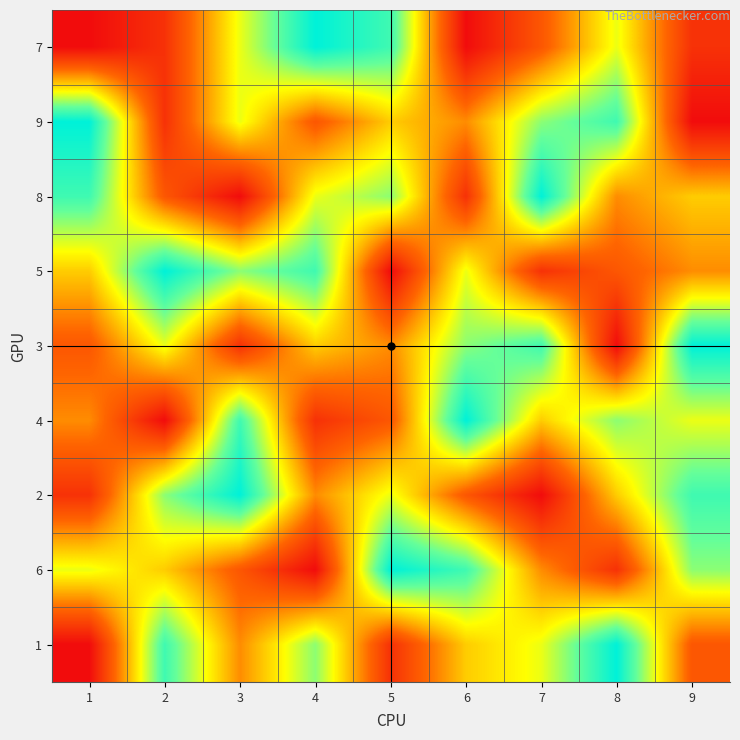

At how many categories does at least one series exceed 8?

9